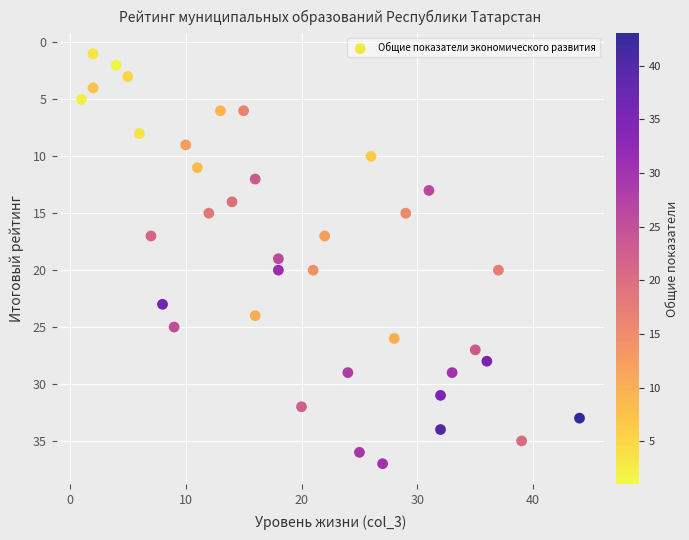

What is the range of Y values (max minus min)?

36